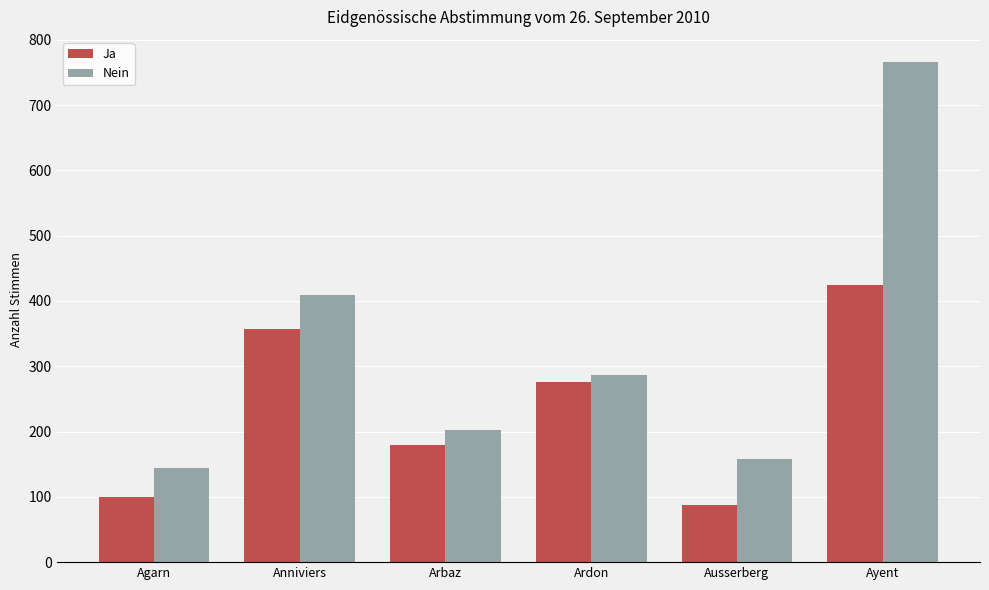

Rank the series by their average value, from lowest to highest.

Ja, Nein